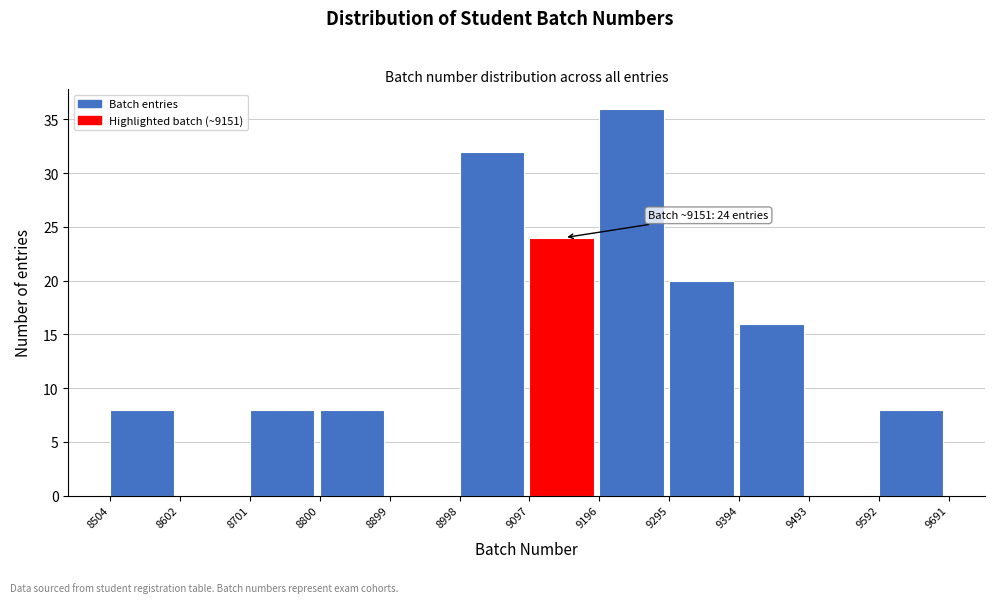

Which range on the x-axis has the tallest bar?

9196 to 9295